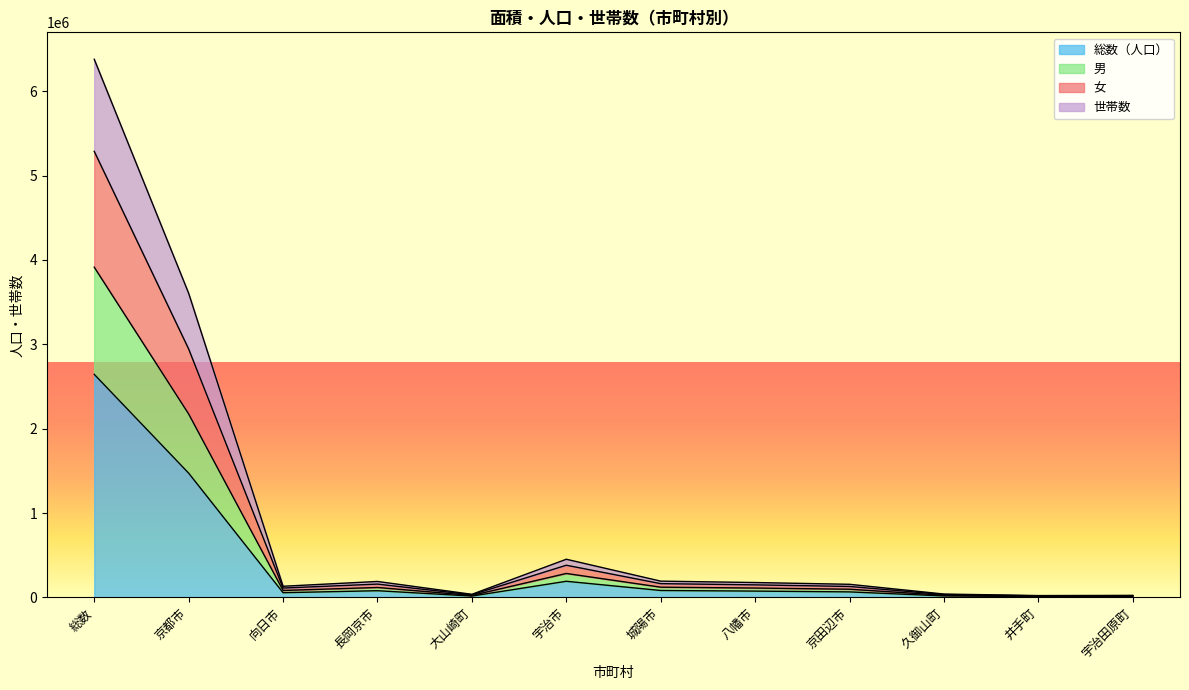

What is the total value across all series at 京都市?

3605660